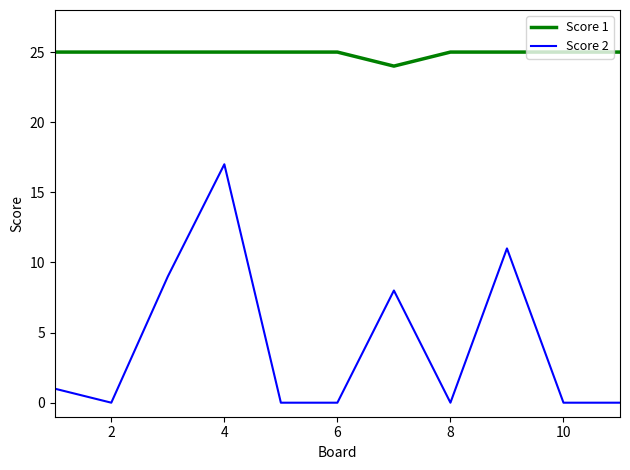

True or false: Score 2 and Score 1 intersect in this chart.

False